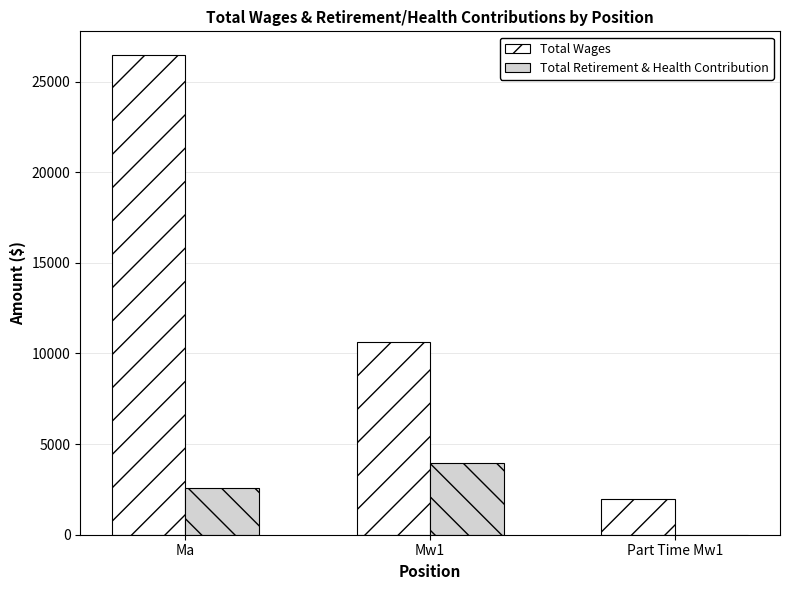

Between Ma and Mw1, which series saw the biggest shift?

Total Wages